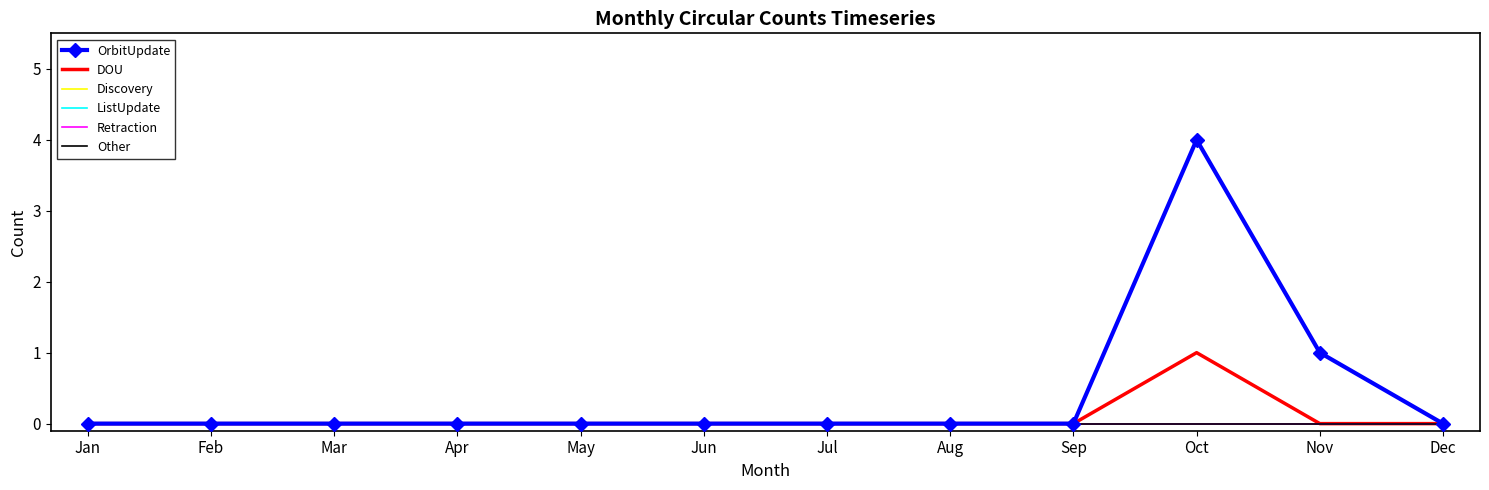

Rank the series by their maximum value, from lowest to highest.

Discovery, ListUpdate, Retraction, Other, DOU, OrbitUpdate